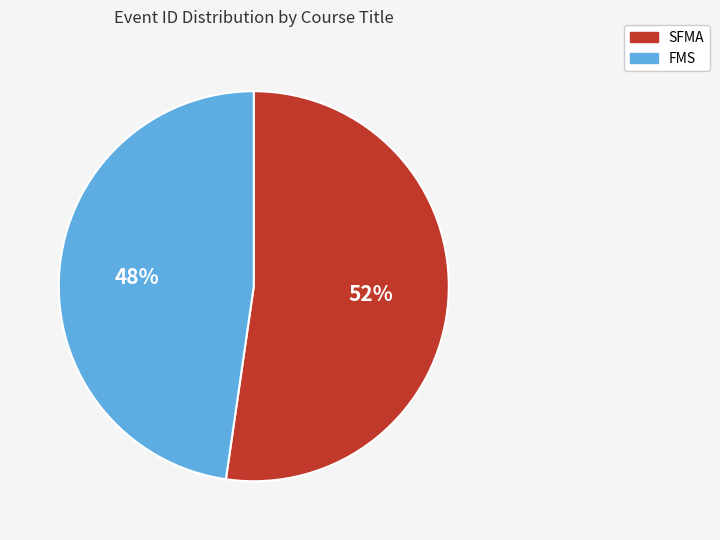

Is it true that FMS is 48% of the pie?

True